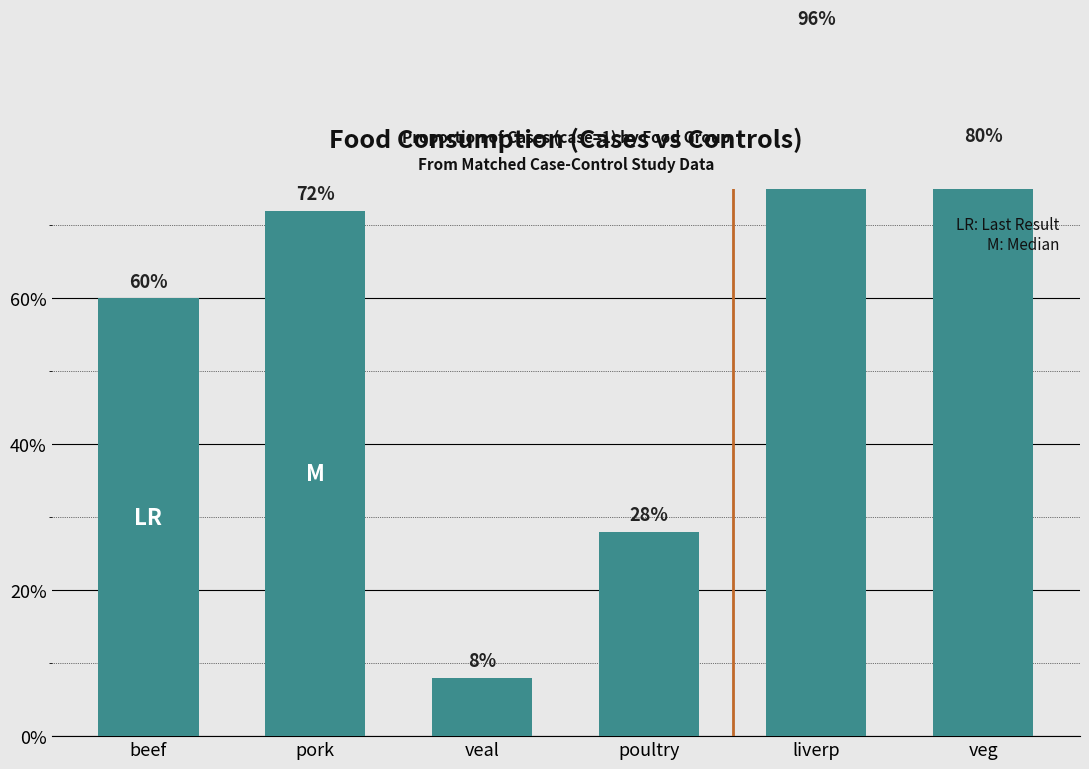

What position from the right is poultry?

3